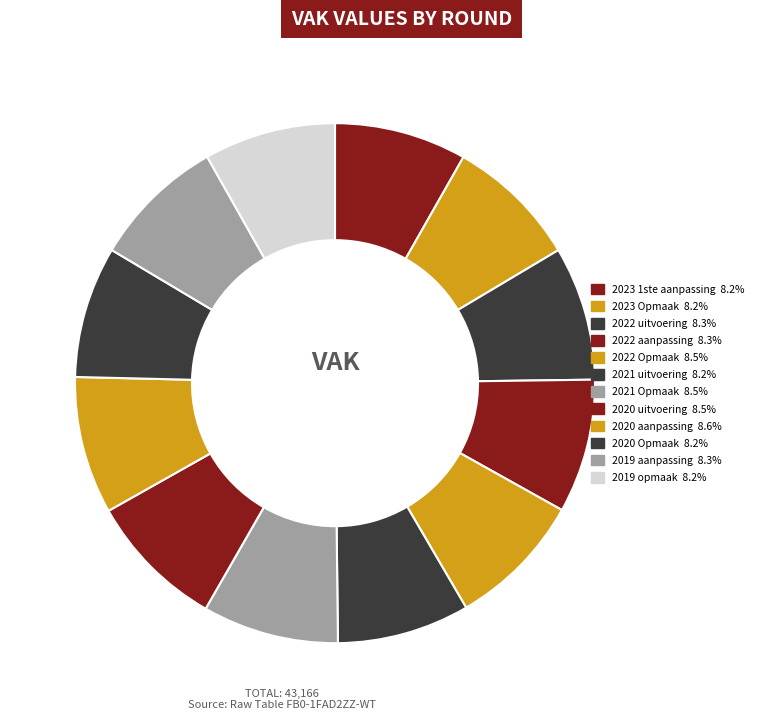

How many segments does this pie chart have?

12